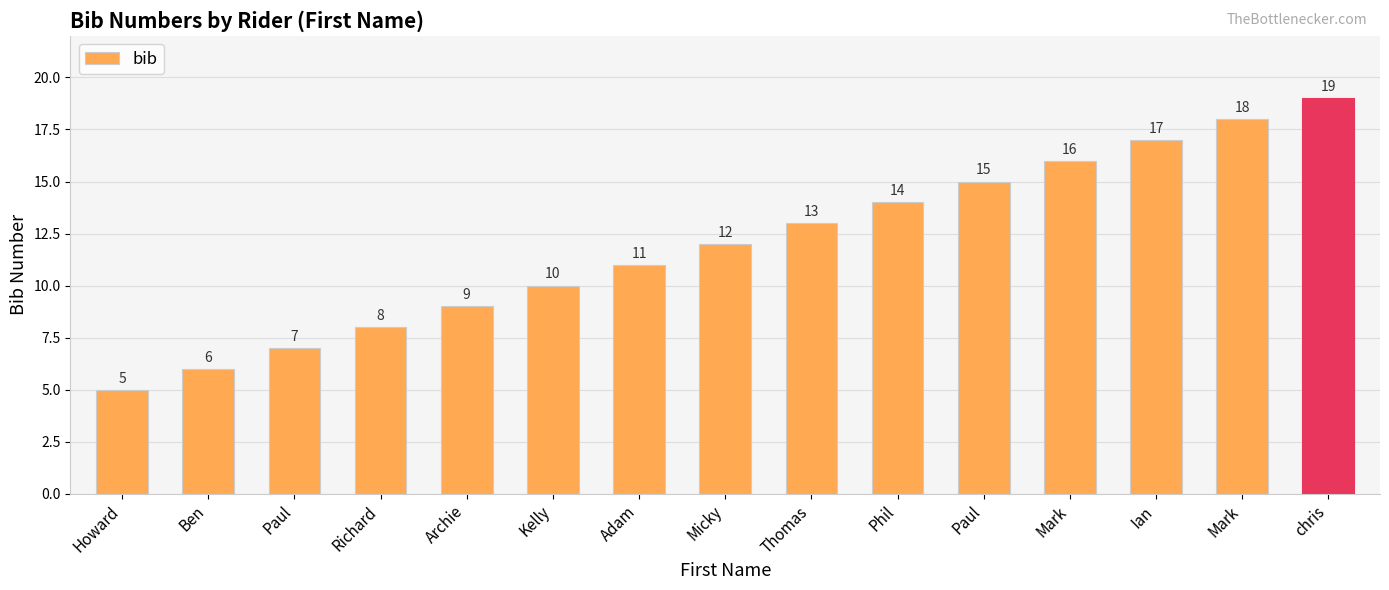

List the labels in order of value, smallest first.

Howard, Ben, Paul, Richard, Archie, Kelly, Adam, Micky, Thomas, Phil, Paul, Mark, Ian, Mark, chris